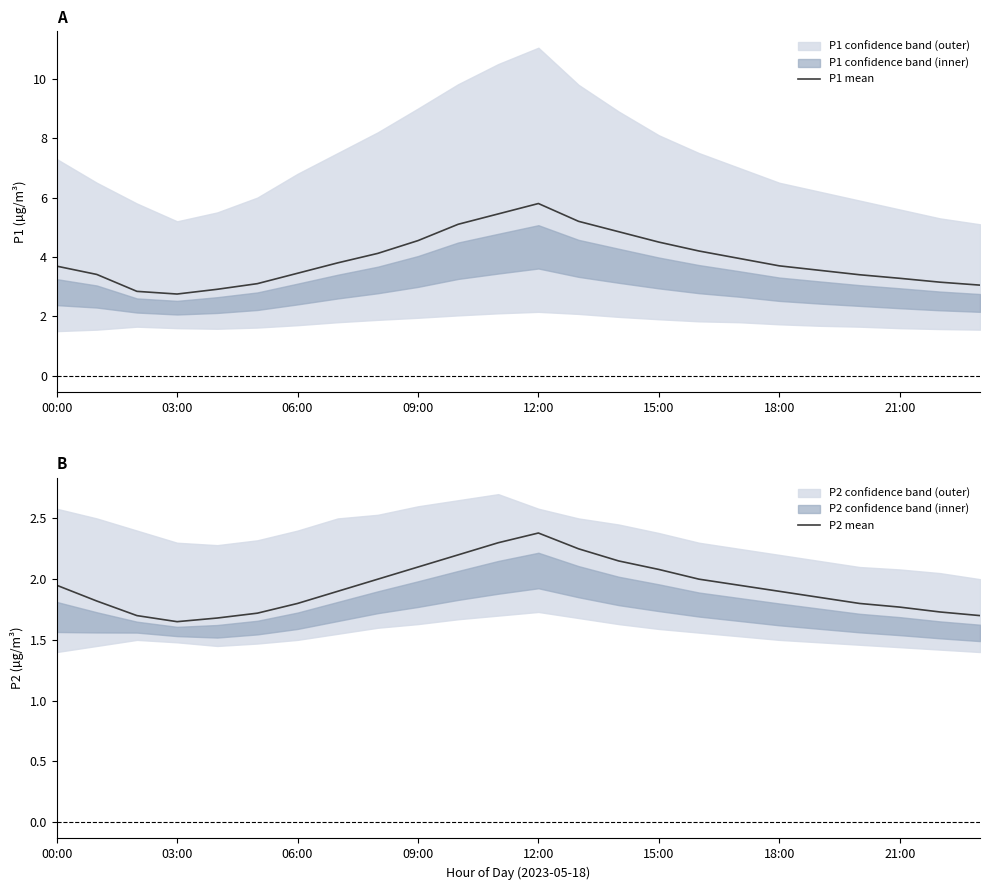

True or false: P1 mean and P2 mean cross at least once.

False